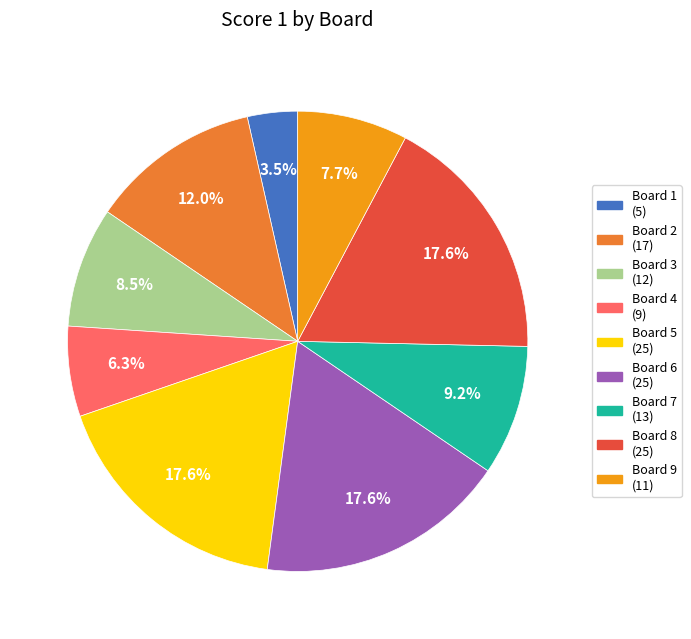

Does any single category account for the majority?

No